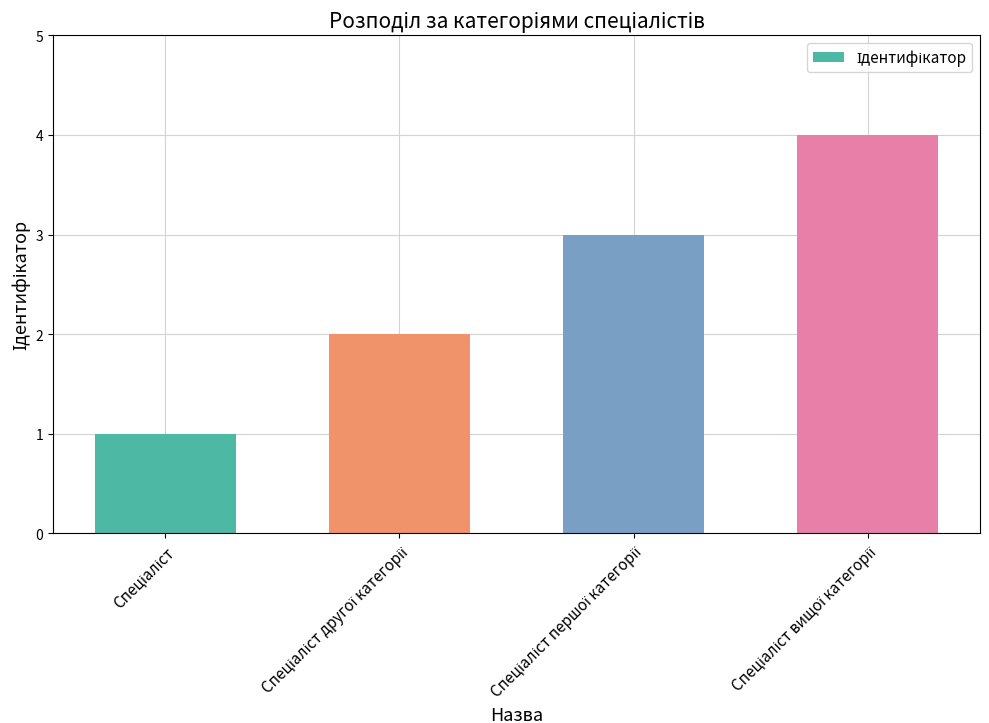

What is the difference between the maximum and minimum values?

3